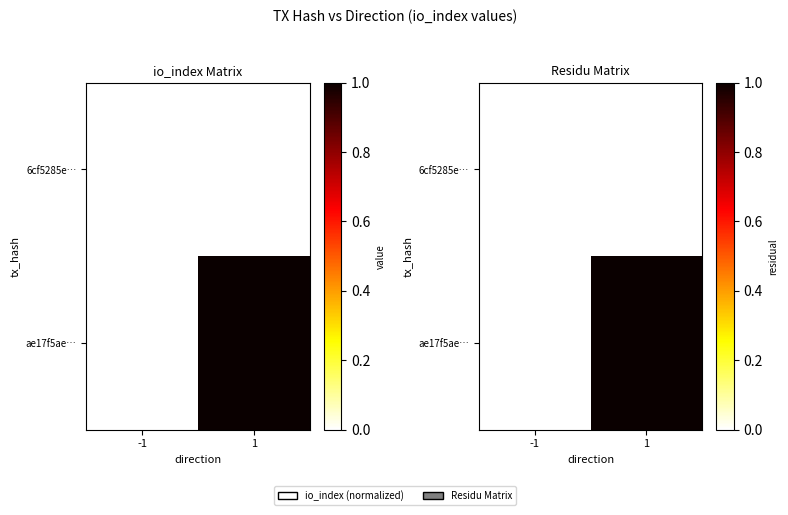

Is it true that ae17f5ae… equals 0.6 at 1?

False